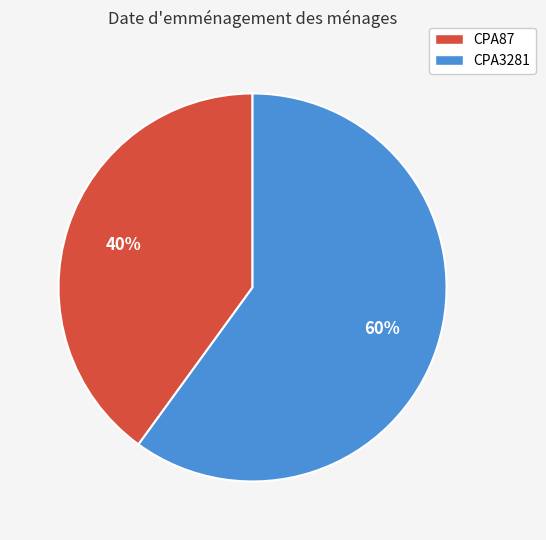

Which slice is the largest?

CPA3281